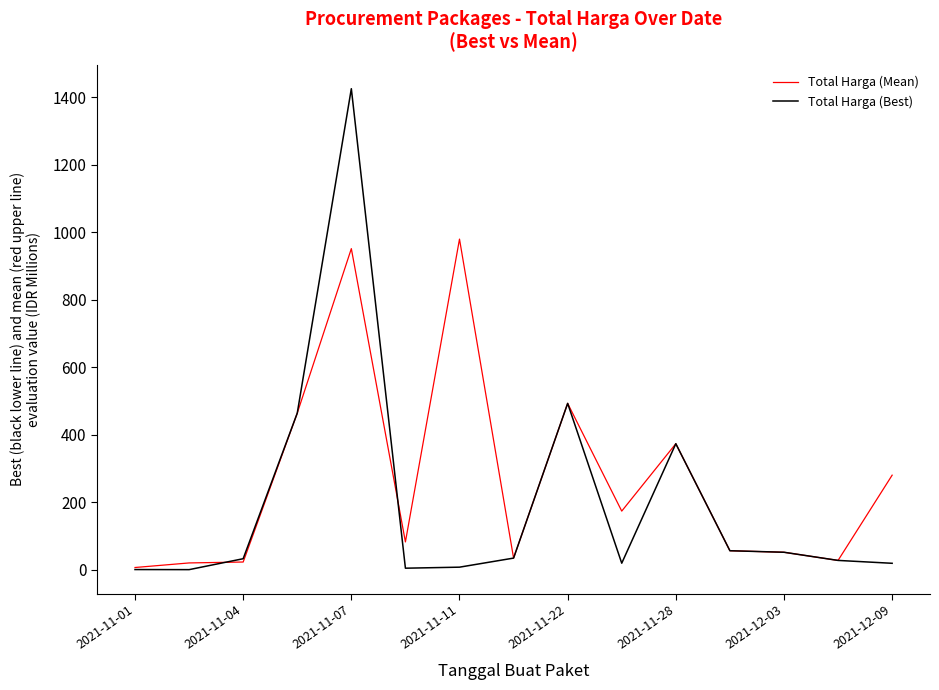

Which series has the widest spread of values?

Total Harga (Best)